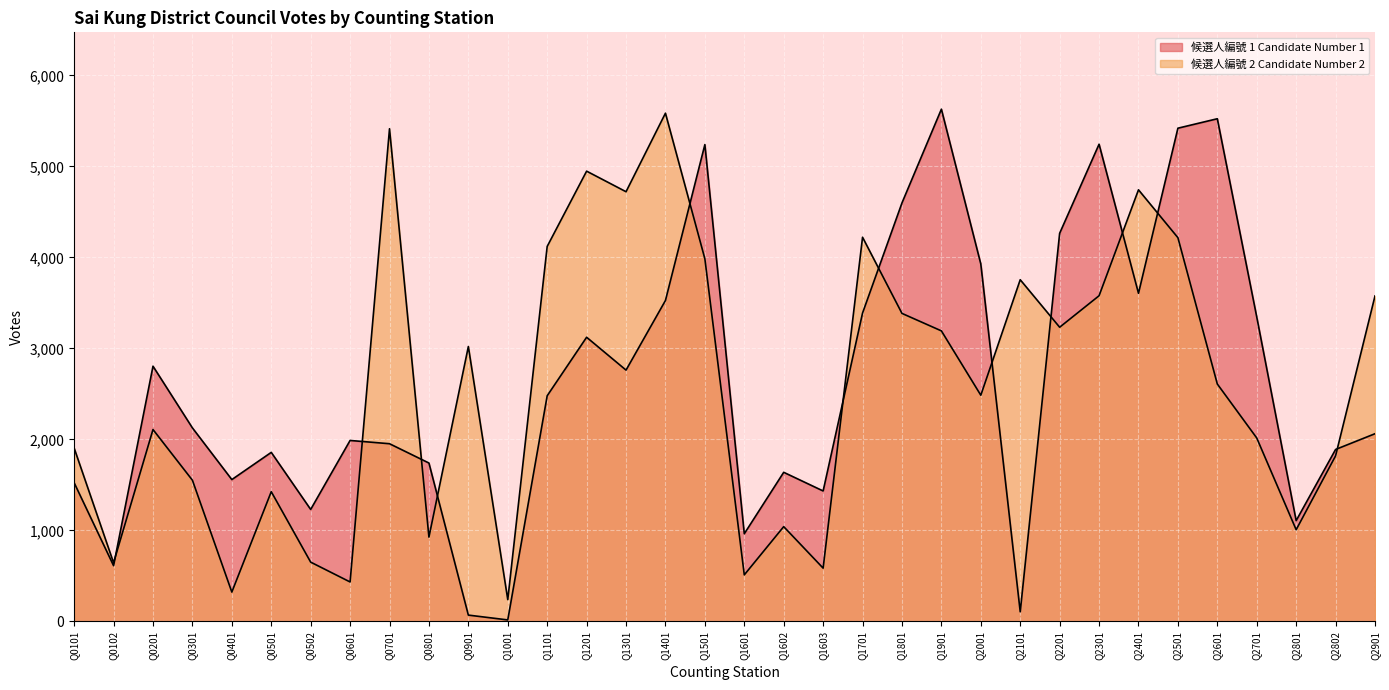

True or false: 候選人編號 2 Candidate Number 2 has a value of 4222 at Q1701.

True